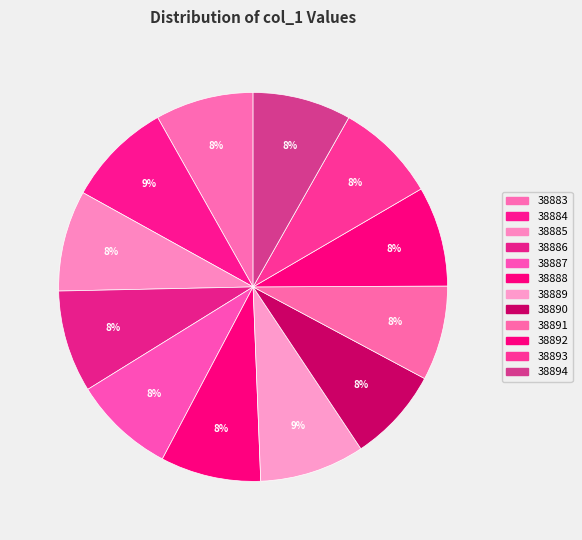

How many slices are in this pie chart?

12